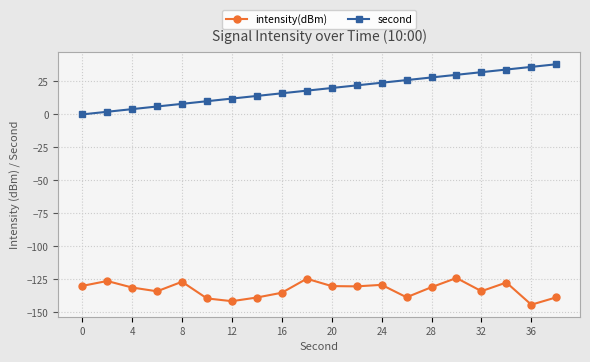

What are all the series names shown in the legend?

intensity(dBm), second